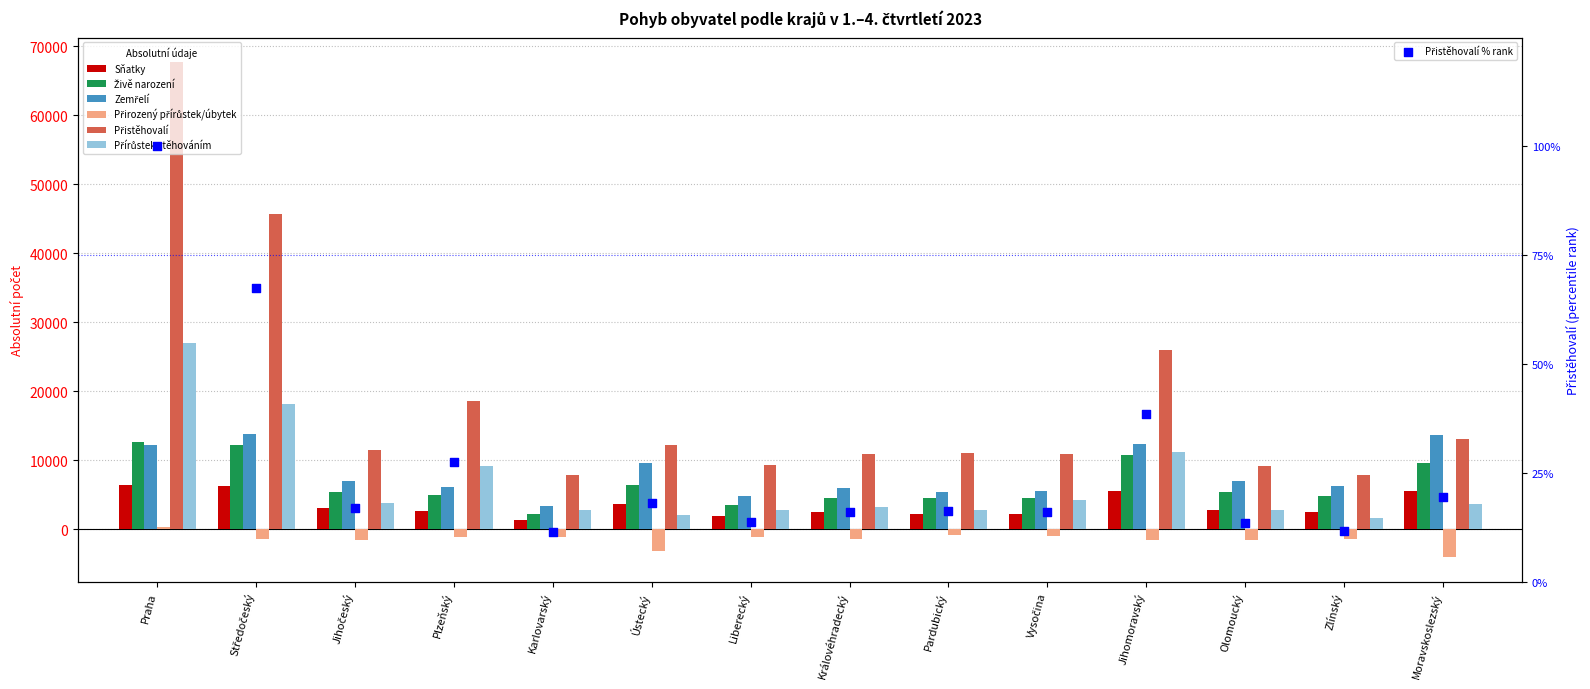

Which series contains the highest Y value?

Přistěhovalí